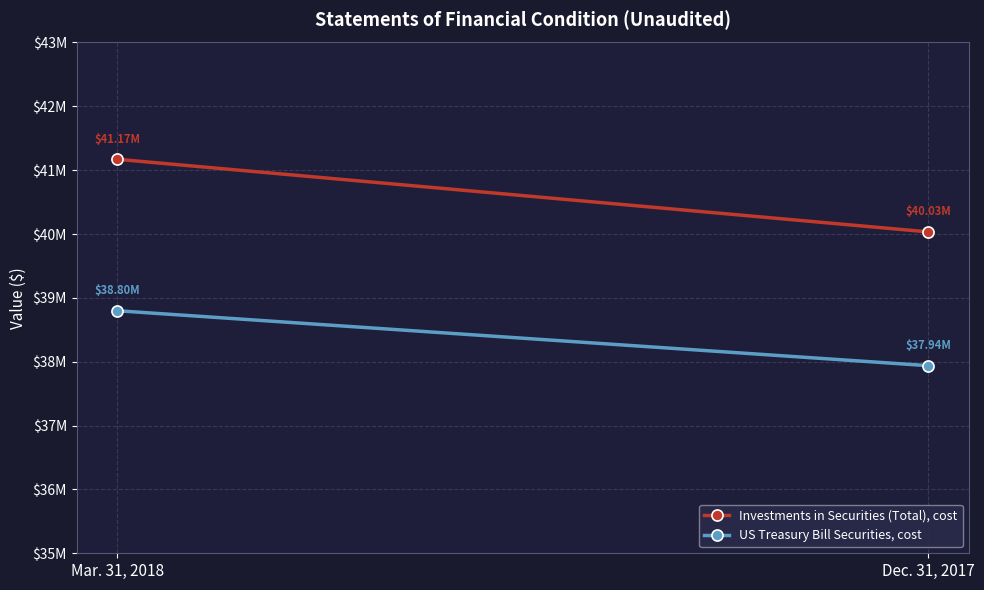

Reading right to left, what are all the values shown in this chart?

Investments in Securities (Total), cost: 40033382	41171037
US Treasury Bill Securities, cost: 37938272	38798998